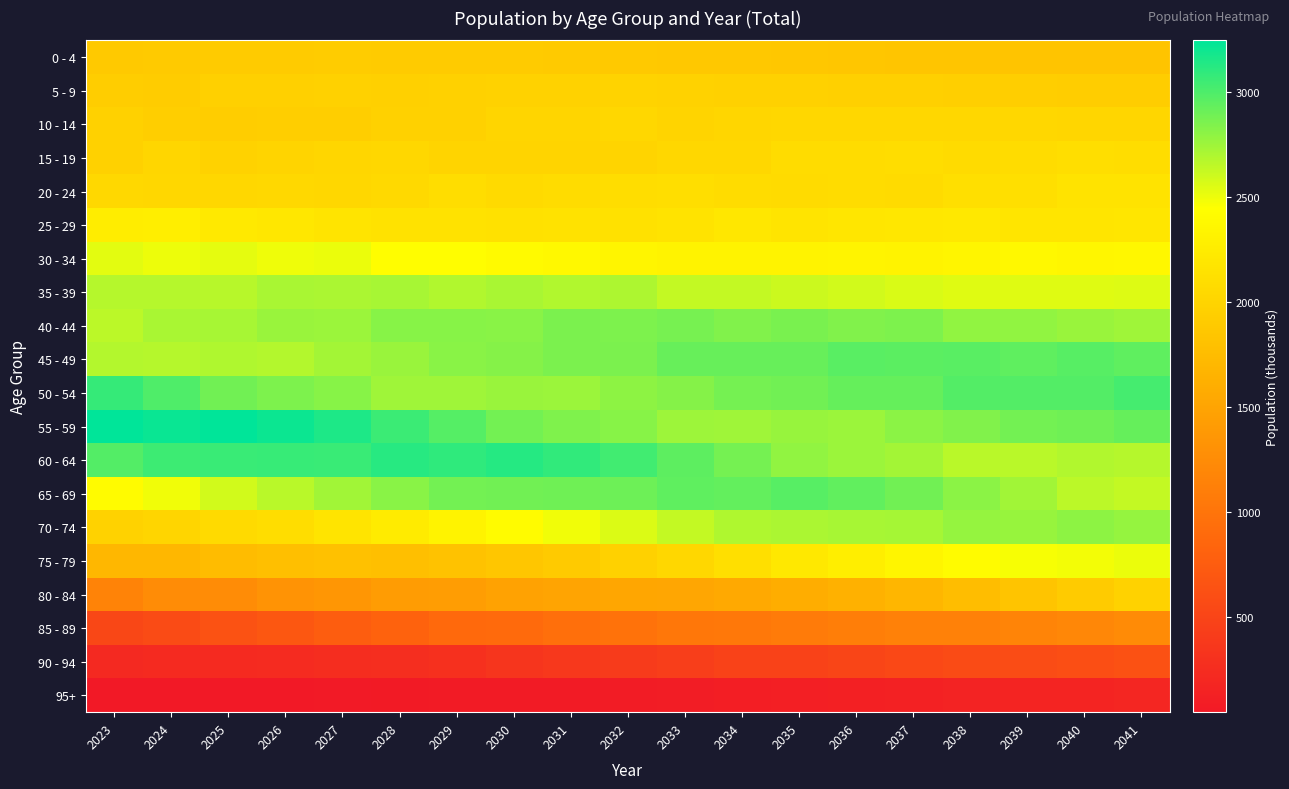

Rank the series at 2024 from lowest to highest value.

95+, 90 - 94, 85 - 89, 80 - 84, 75 - 79, 0 - 4, 5 - 9, 10 - 14, 70 - 74, 15 - 19, 20 - 24, 25 - 29, 65 - 69, 30 - 34, 45 - 49, 35 - 39, 40 - 44, 50 - 54, 60 - 64, 55 - 59